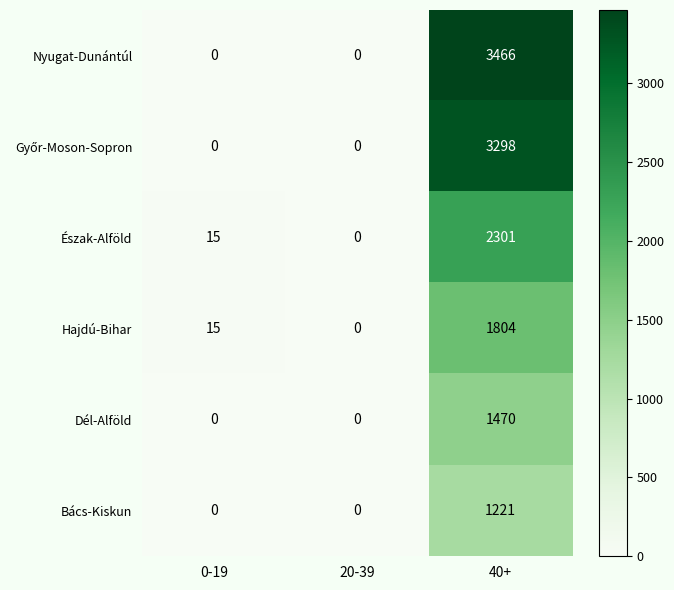

What is the total value across all series at 40+?

13560